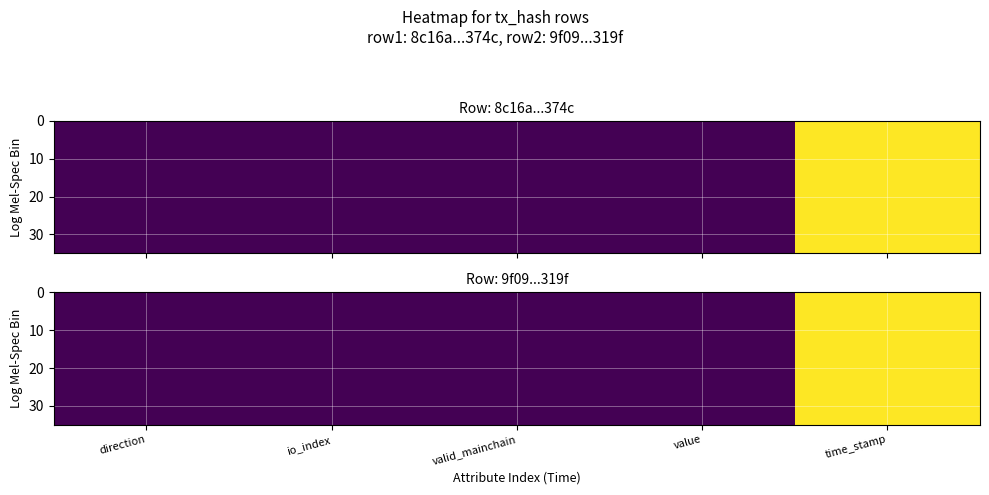

Which has a higher value, direction or time_stamp?

time_stamp